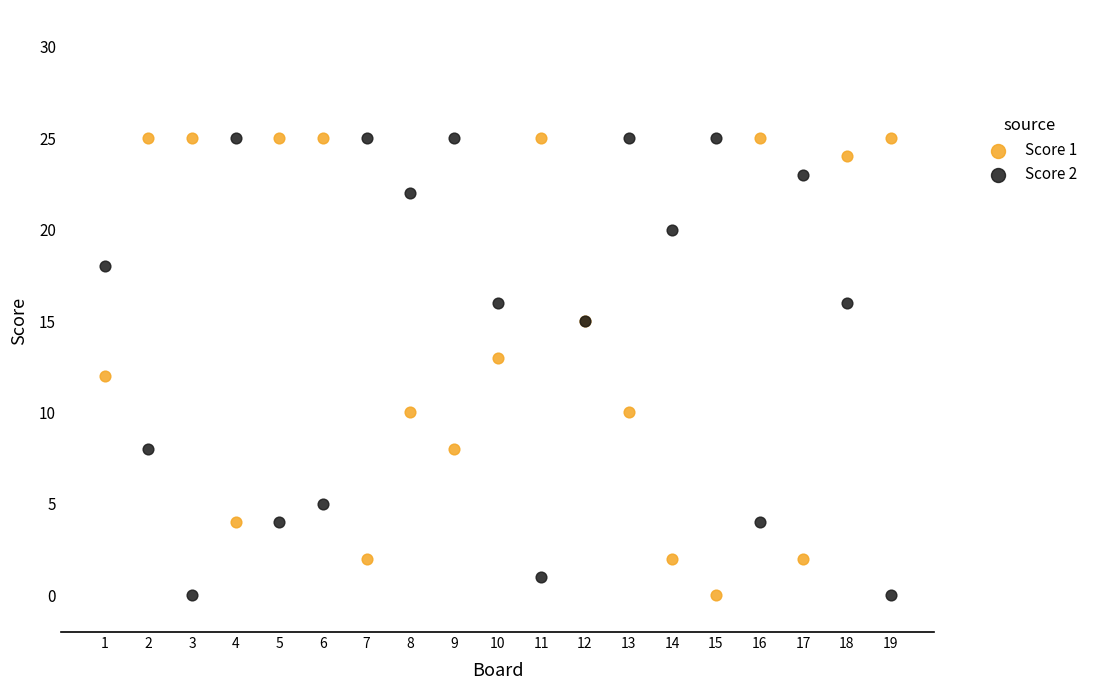

What is the X range (max minus min) for the scatter plot?

18